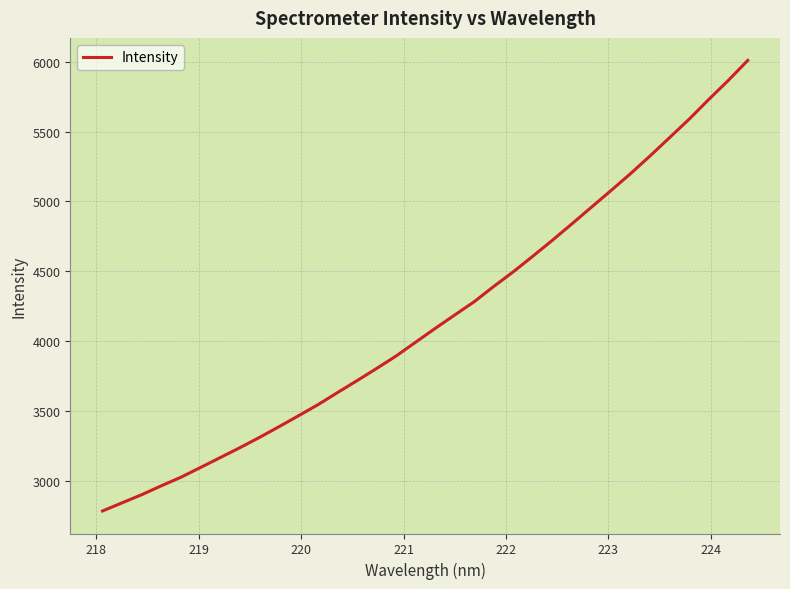

What is the smallest value displayed?

2783.3